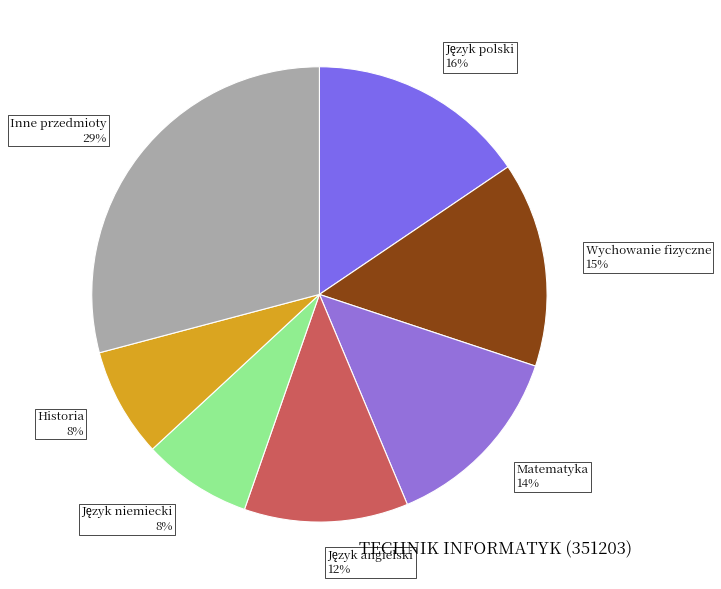

Is there any slice that represents more than half of the pie?

No